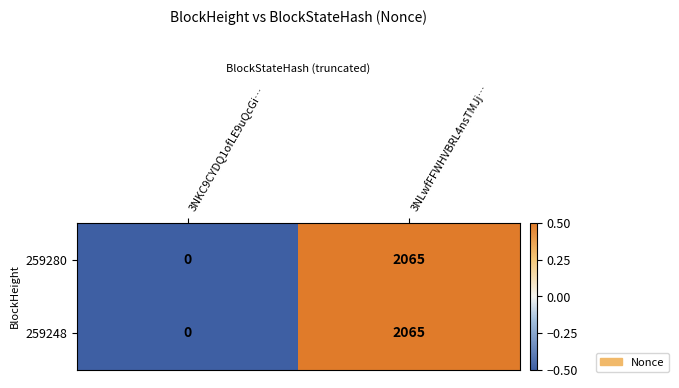

List the labels in order of 259280 value, smallest first.

3NKC9CYDQ1ofLE9uQcGi…, 3NLwfFFWHVBRL4nsTMJj…